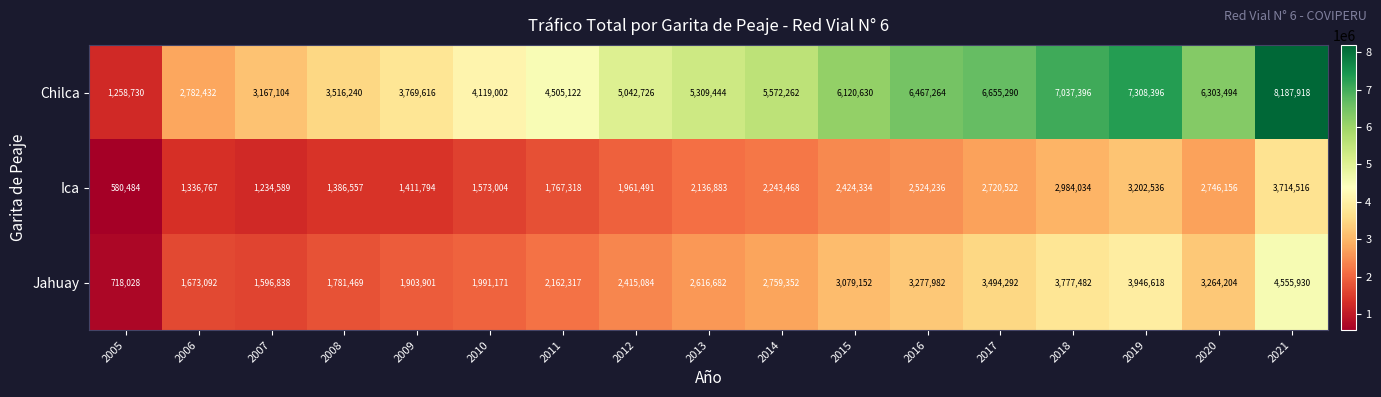

What is the difference between the maximum and second lowest values in the Ica series?

2479927